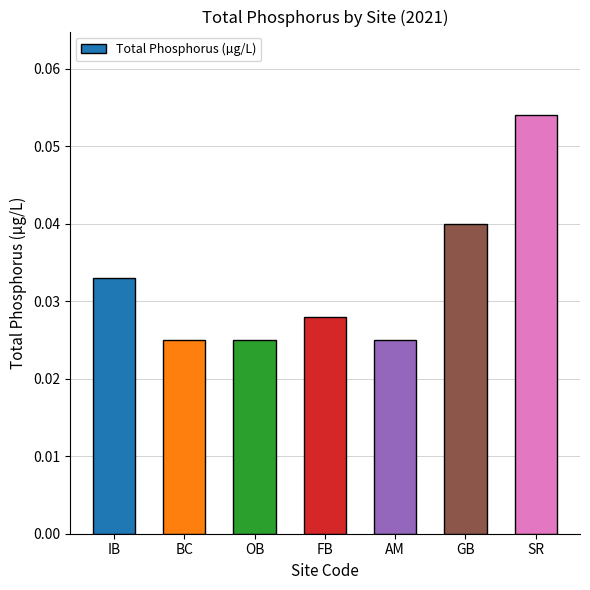

At which category does the chart reach its peak across all series?

SR